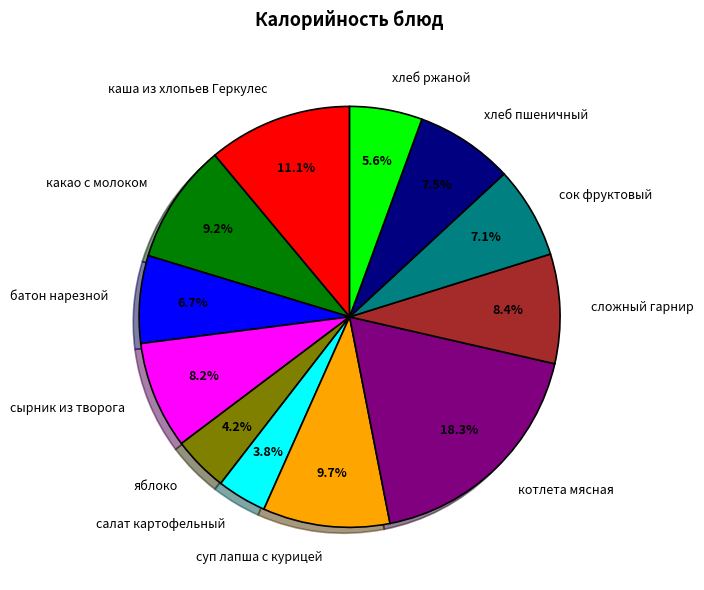

Combined, do хлеб ржаной and сложный гарнир account for over 50%?

No